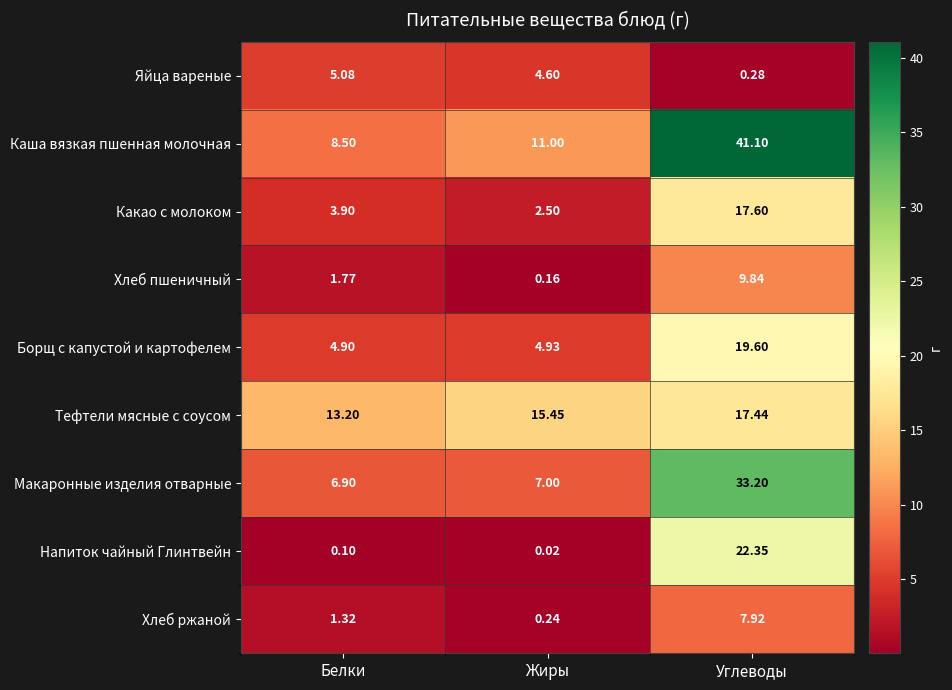

Count the number of data series in this chart.

9